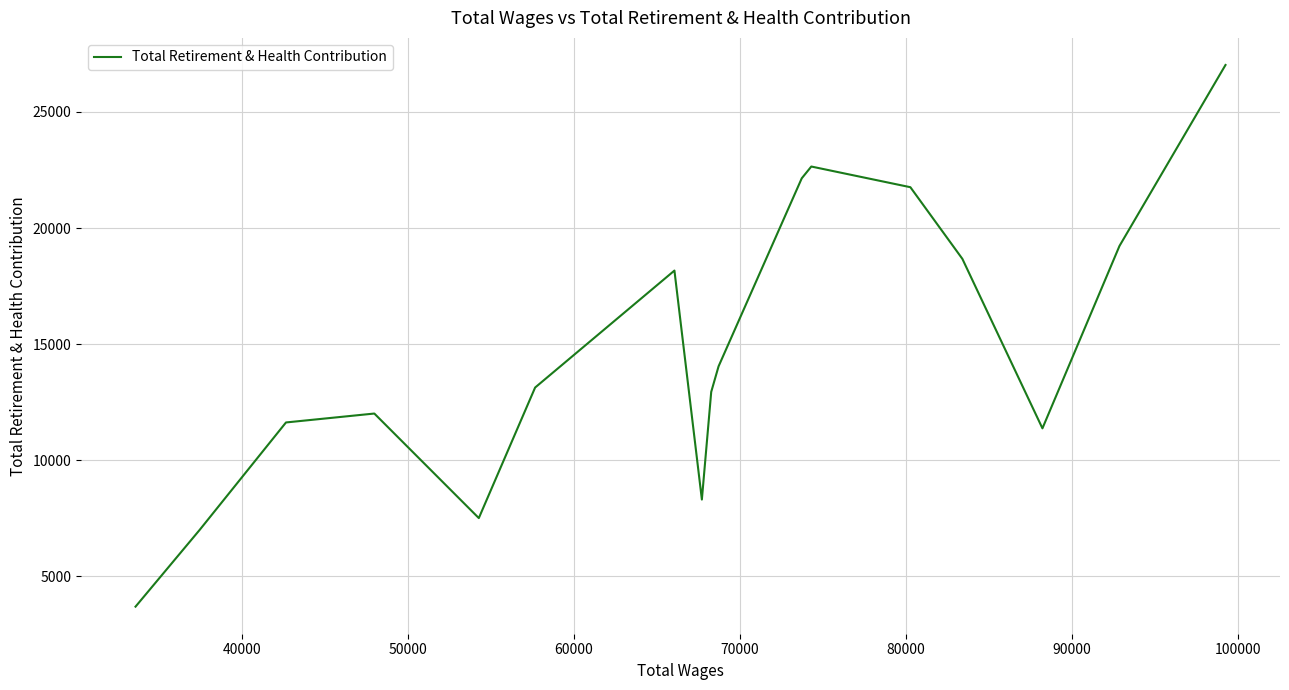

Reading left to right, list all the values displayed in this chart.

3693	7001	11626	12010	7507	13130	18168	8305	12942	14043	22142	22649	21758	18672	11372	19228	27023